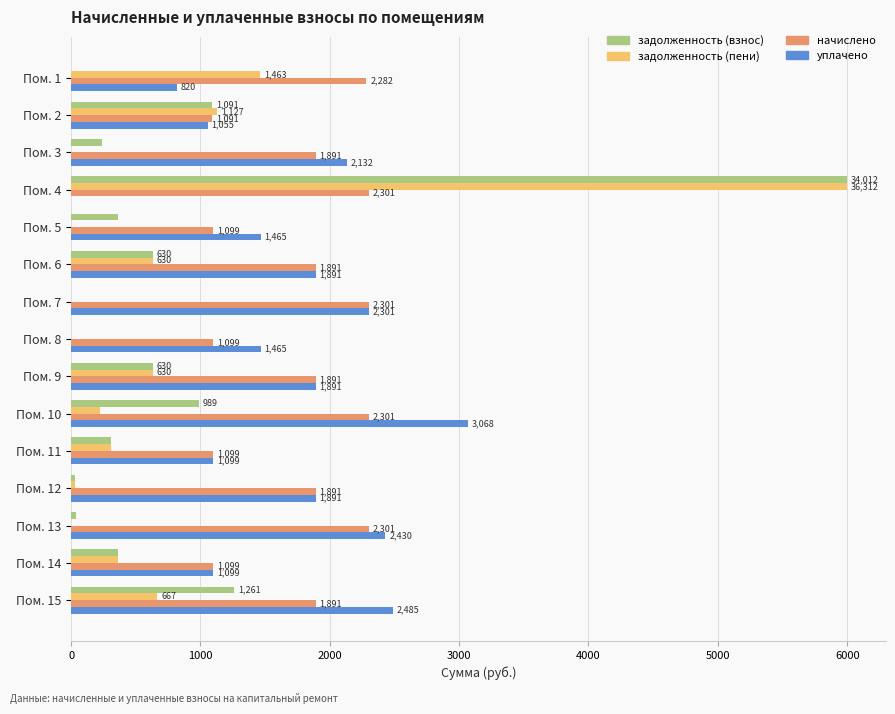

What is the approximate value of уплачено at Пом. 12?

1891.4